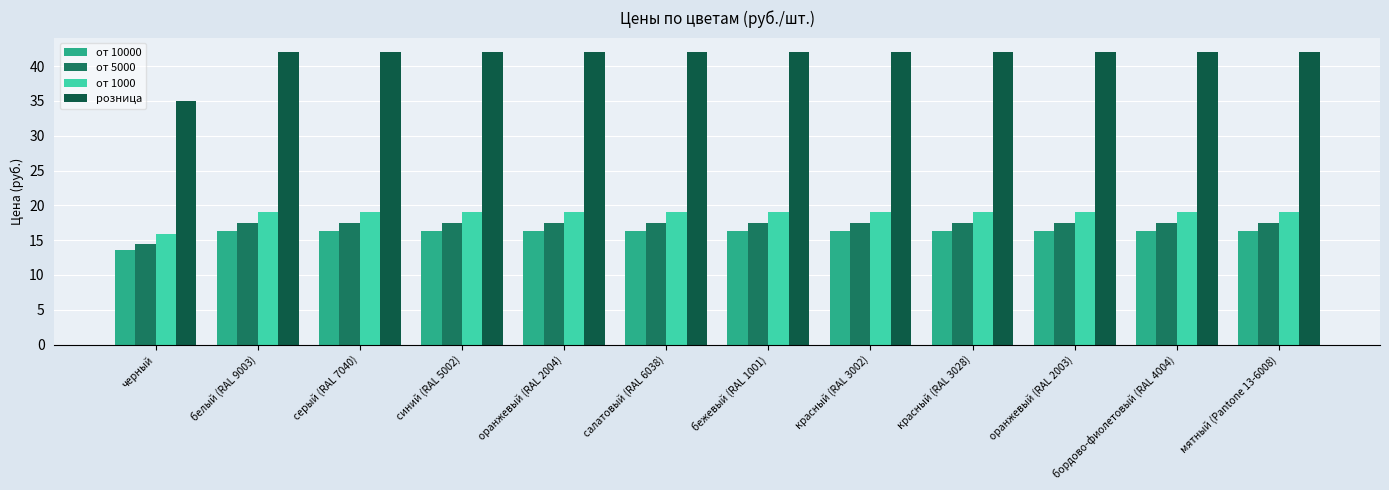

Which label corresponds to the smallest value in the chart?

черный